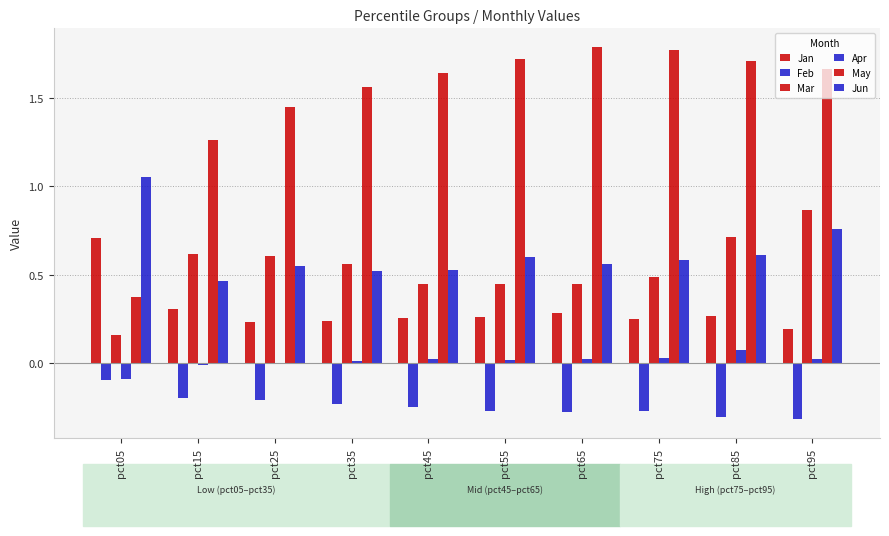

Which series has the widest spread of values?

May